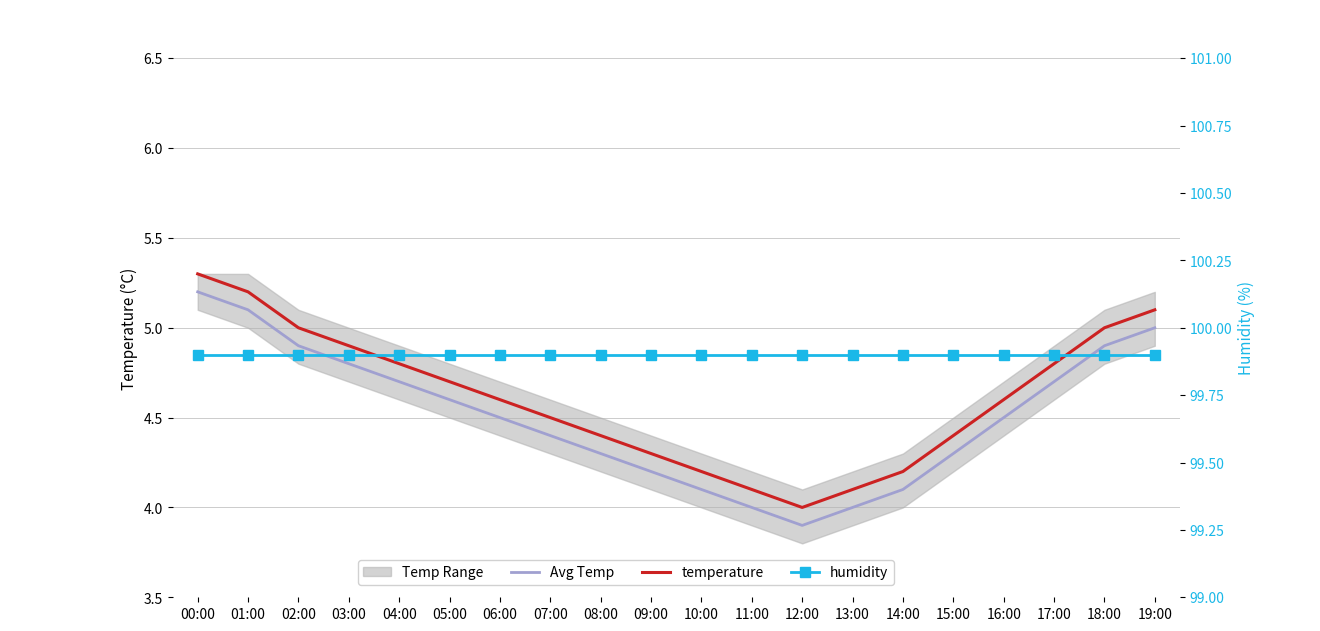

What is the label of the 5th point from the right?

15:00